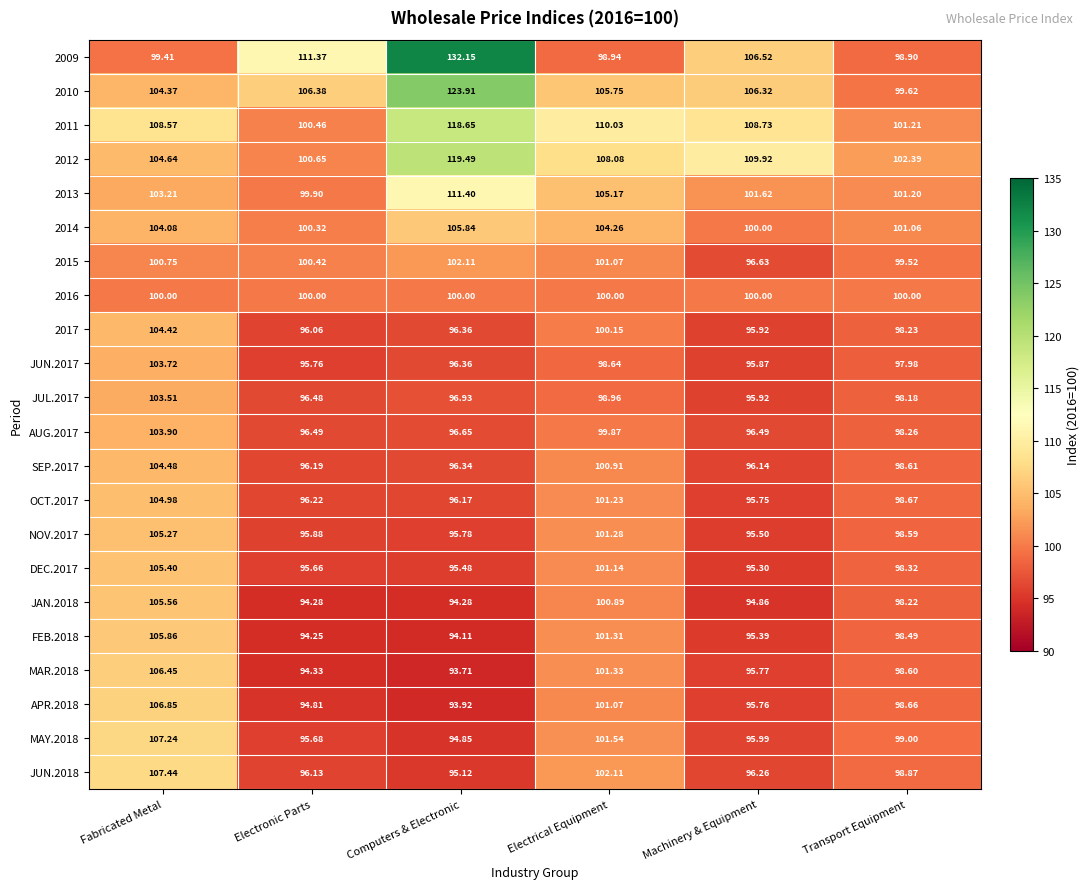

What is the total value across all series at Electronic Parts?

2157.7